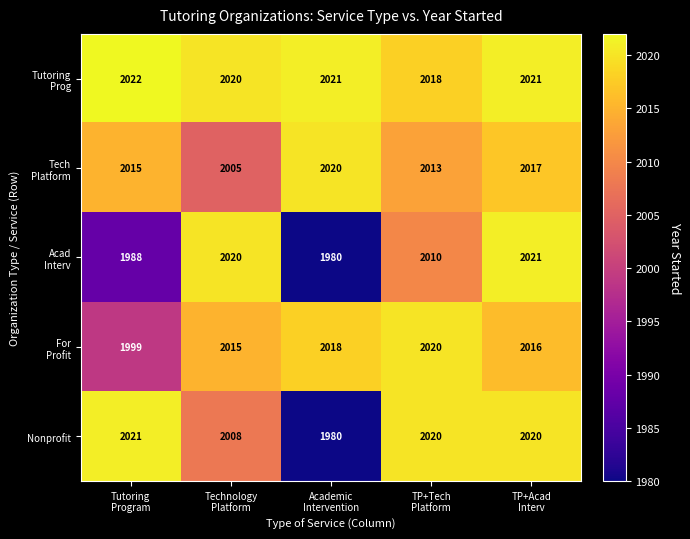

What is the greatest value displayed?

2022